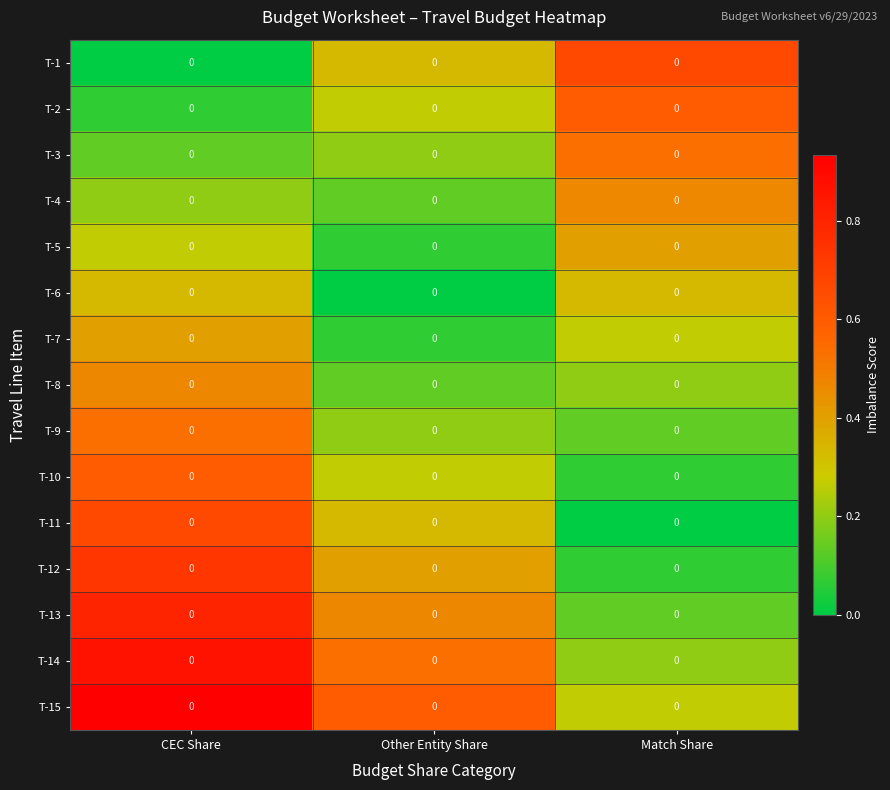

Reading left to right, transcribe all the data shown in this chart.

T-1: CEC Share=0.0	Other Entity Share=0.0	Match Share=0.0
T-2: CEC Share=0.0	Other Entity Share=0.0	Match Share=0.0
T-3: CEC Share=0.0	Other Entity Share=0.0	Match Share=0.0
T-4: CEC Share=0.0	Other Entity Share=0.0	Match Share=0.0
T-5: CEC Share=0.0	Other Entity Share=0.0	Match Share=0.0
T-6: CEC Share=0.0	Other Entity Share=0.0	Match Share=0.0
T-7: CEC Share=0.0	Other Entity Share=0.0	Match Share=0.0
T-8: CEC Share=0.0	Other Entity Share=0.0	Match Share=0.0
T-9: CEC Share=0.0	Other Entity Share=0.0	Match Share=0.0
T-10: CEC Share=0.0	Other Entity Share=0.0	Match Share=0.0
T-11: CEC Share=0.0	Other Entity Share=0.0	Match Share=0.0
T-12: CEC Share=0.0	Other Entity Share=0.0	Match Share=0.0
T-13: CEC Share=0.0	Other Entity Share=0.0	Match Share=0.0
T-14: CEC Share=0.0	Other Entity Share=0.0	Match Share=0.0
T-15: CEC Share=0.0	Other Entity Share=0.0	Match Share=0.0